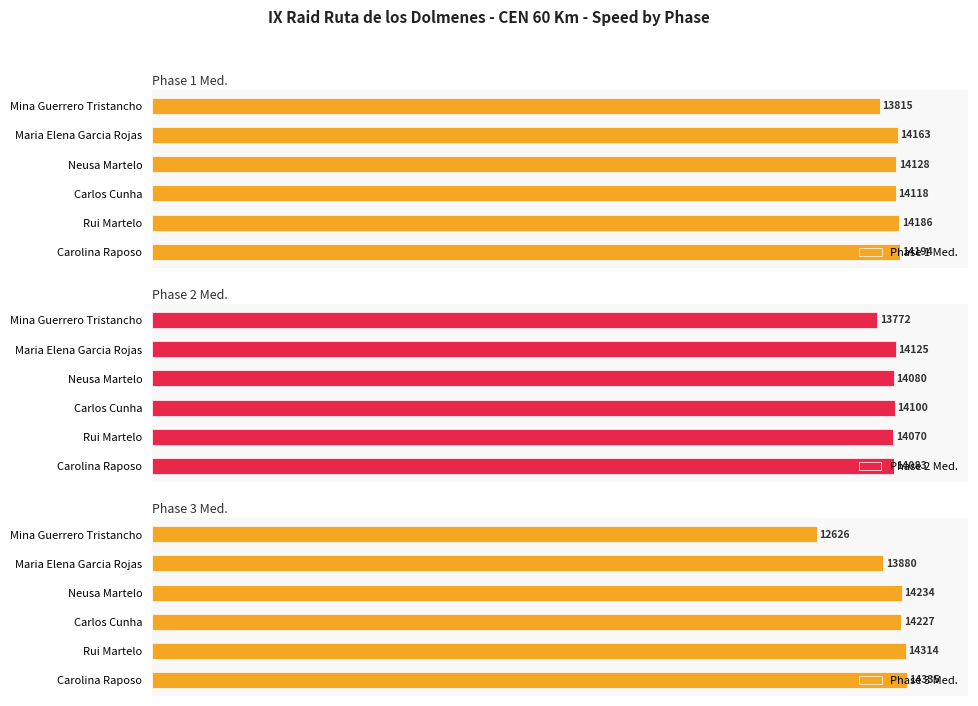

How many bars are there in total?

18